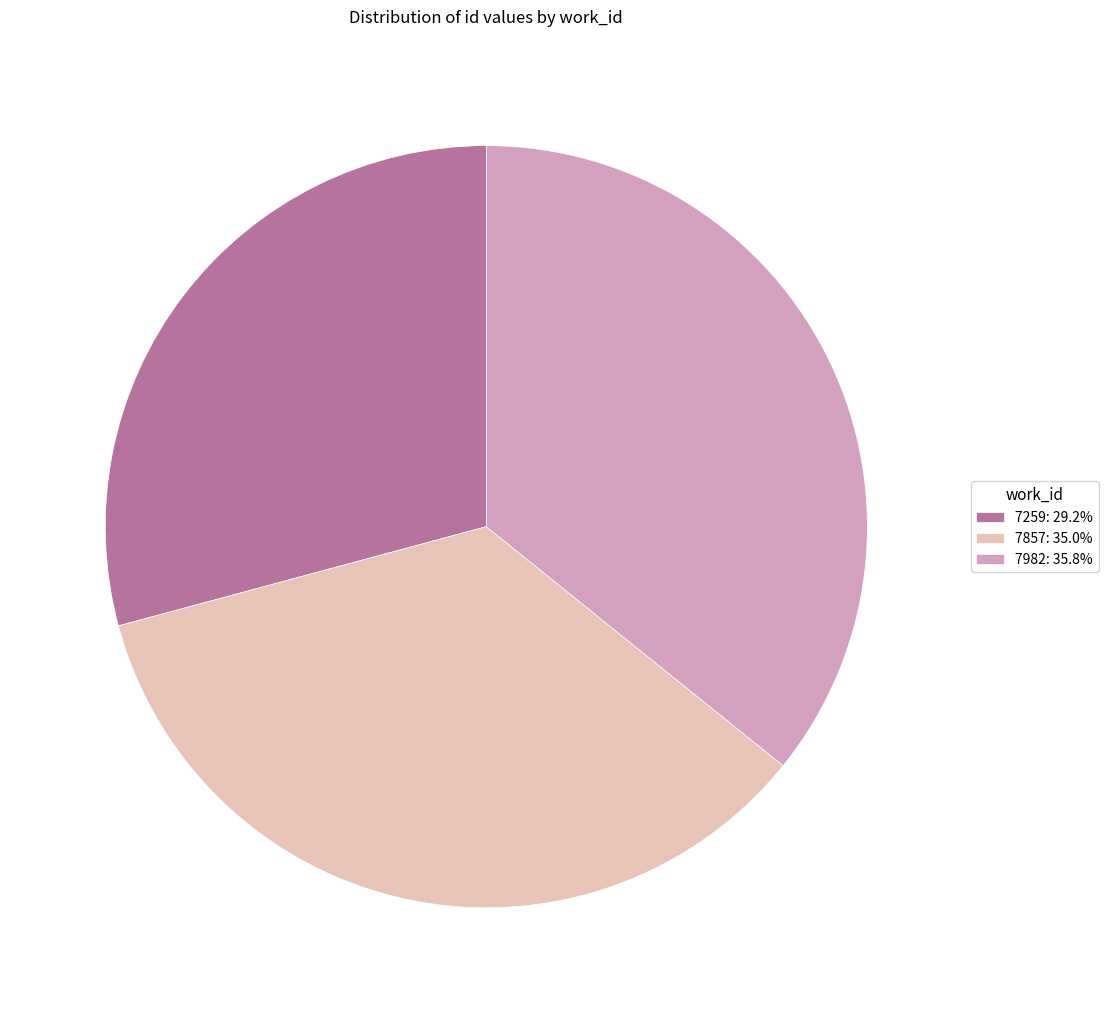

Which category has the smallest portion of the pie?

7259